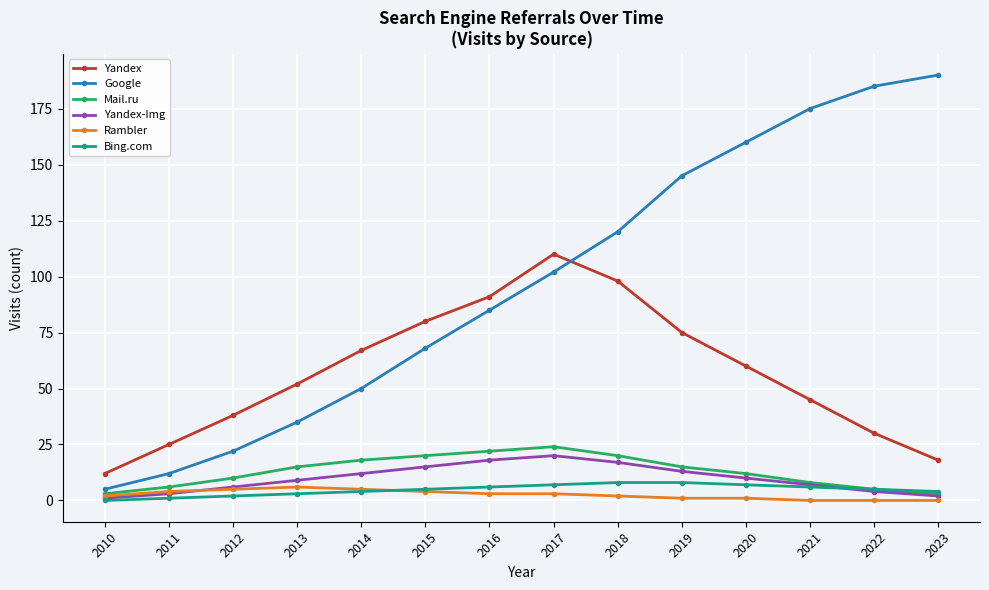

Is this an area chart (filled region under the line)?

No